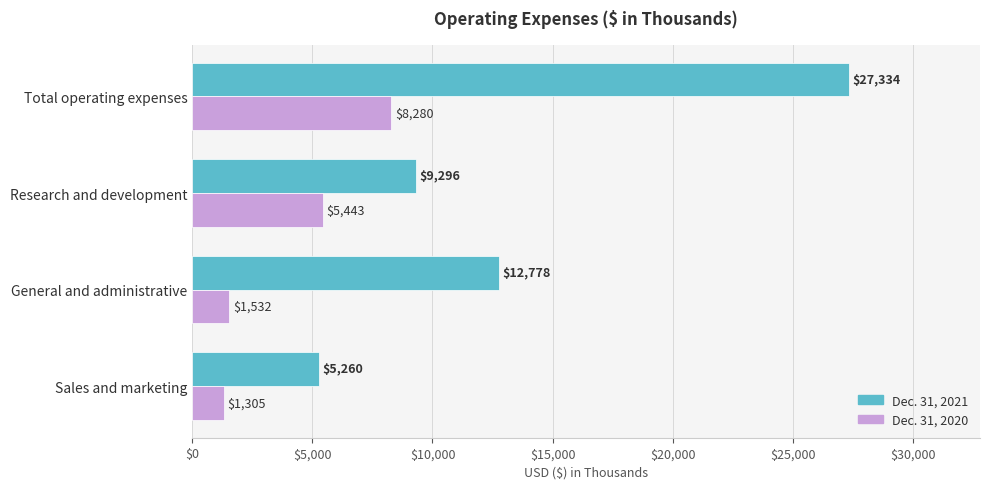

Rank the series at Research and development from highest to lowest value.

Dec. 31, 2021, Dec. 31, 2020